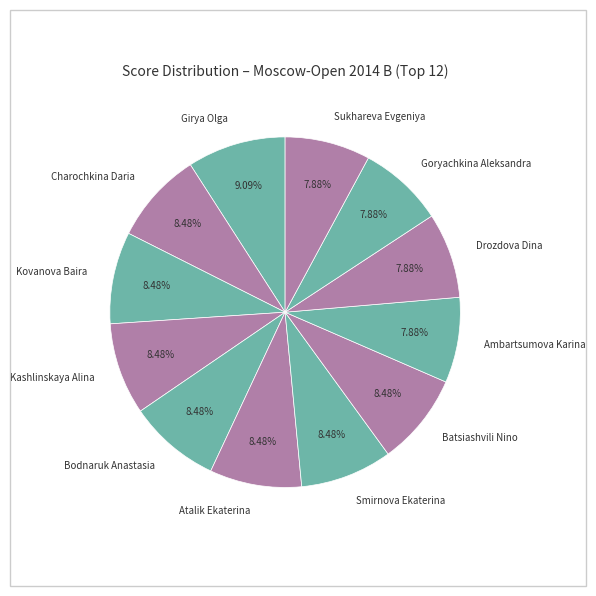

To the nearest percent, what is the average slice percentage?

8%